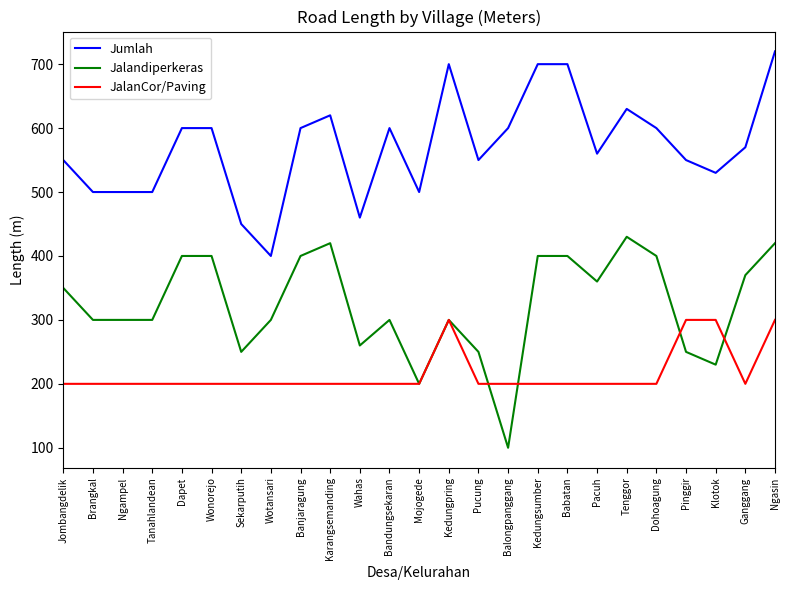

True or false: Jumlah and Jalandiperkeras intersect in this chart.

False